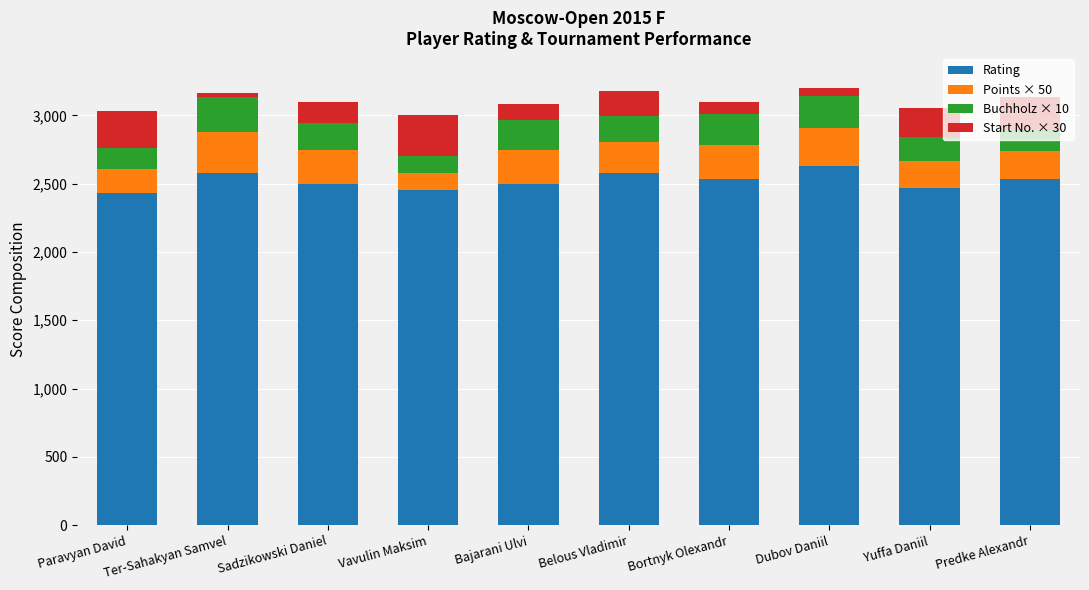

What is the minimum value for Rating?

2435.0